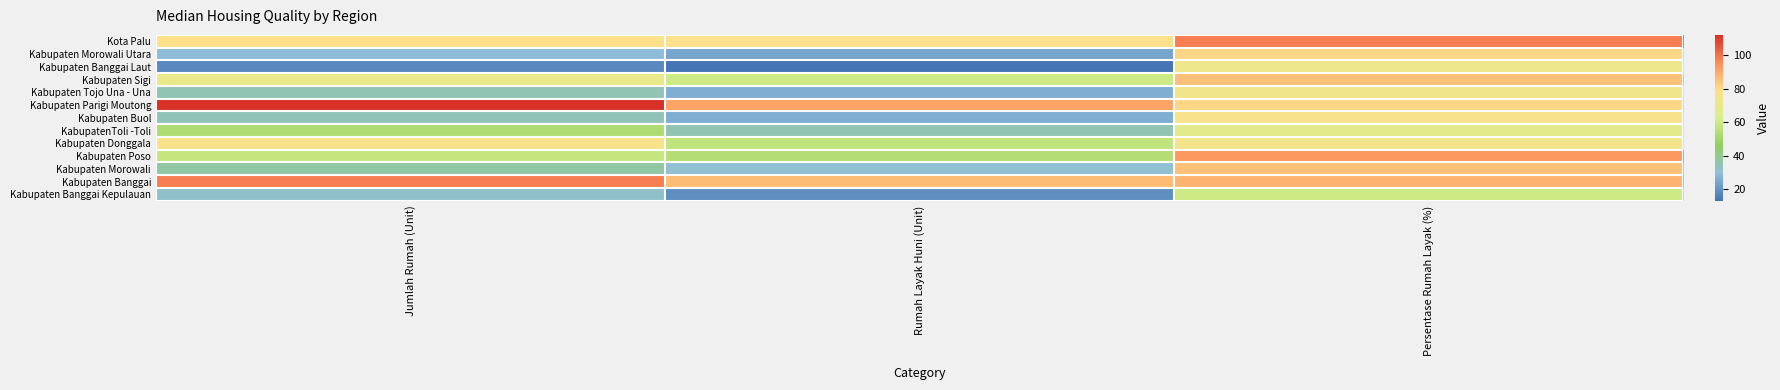

Between Jumlah Rumah (Unit) and Rumah Layak Huni (Unit), which is larger?

Jumlah Rumah (Unit)